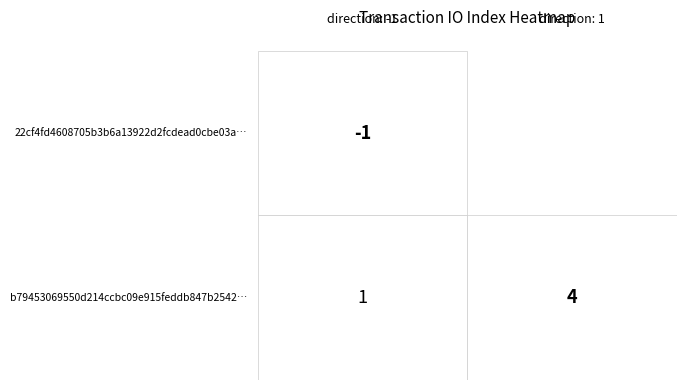

How many distinct data groups are displayed?

2